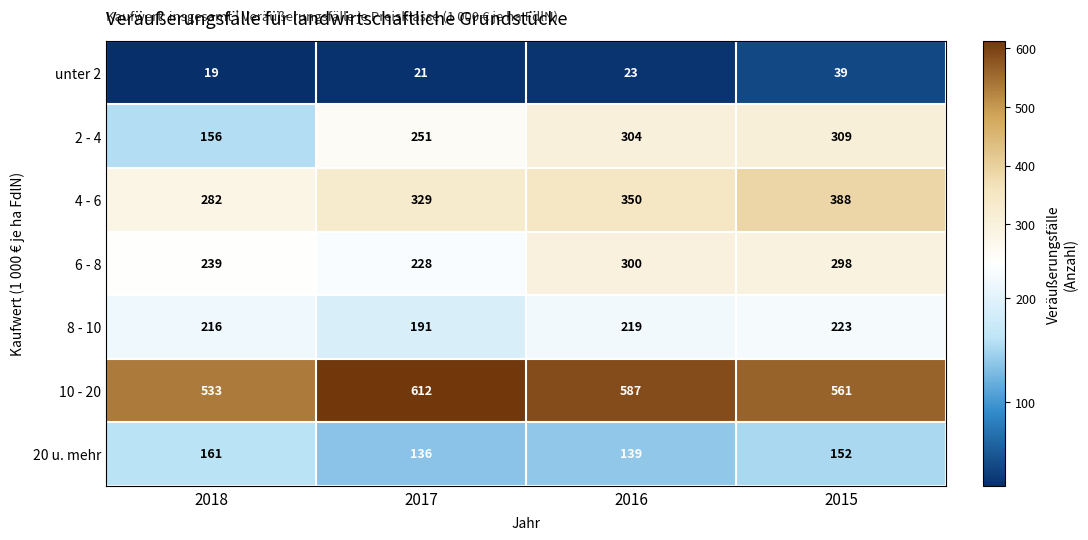

At which category does the chart reach its peak across all series?

2017